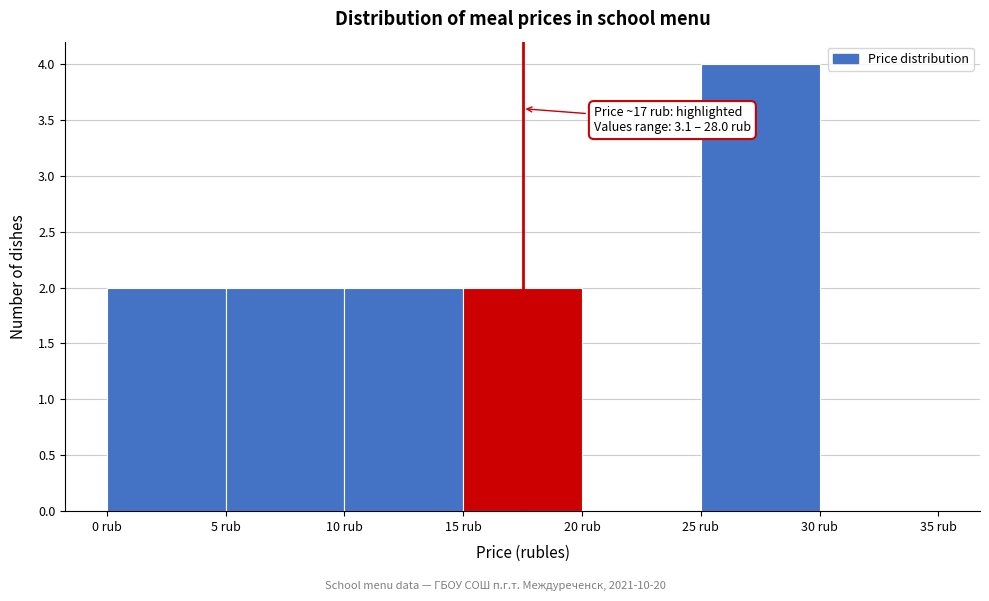

Over which range of the x-axis is the bar tallest?

25 to 30